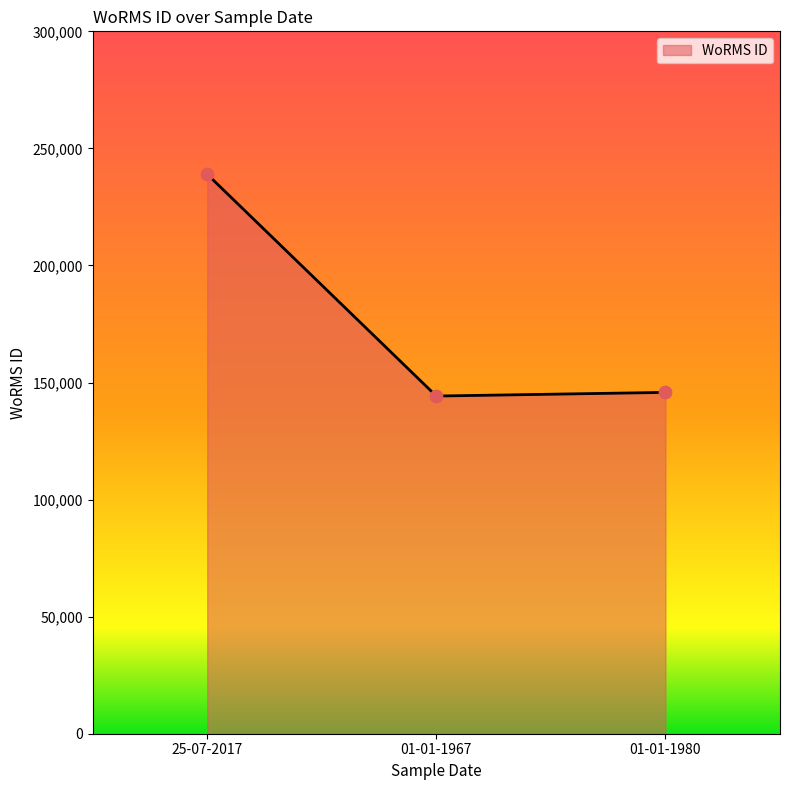

What is the change in value from 25-07-2017 to 01-01-1980?

-93181